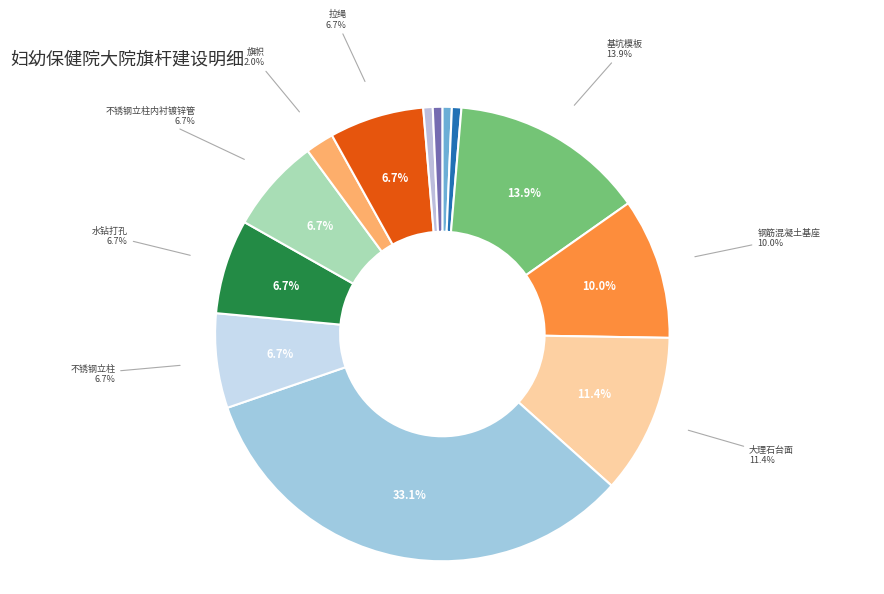

Does any single category account for the majority?

No